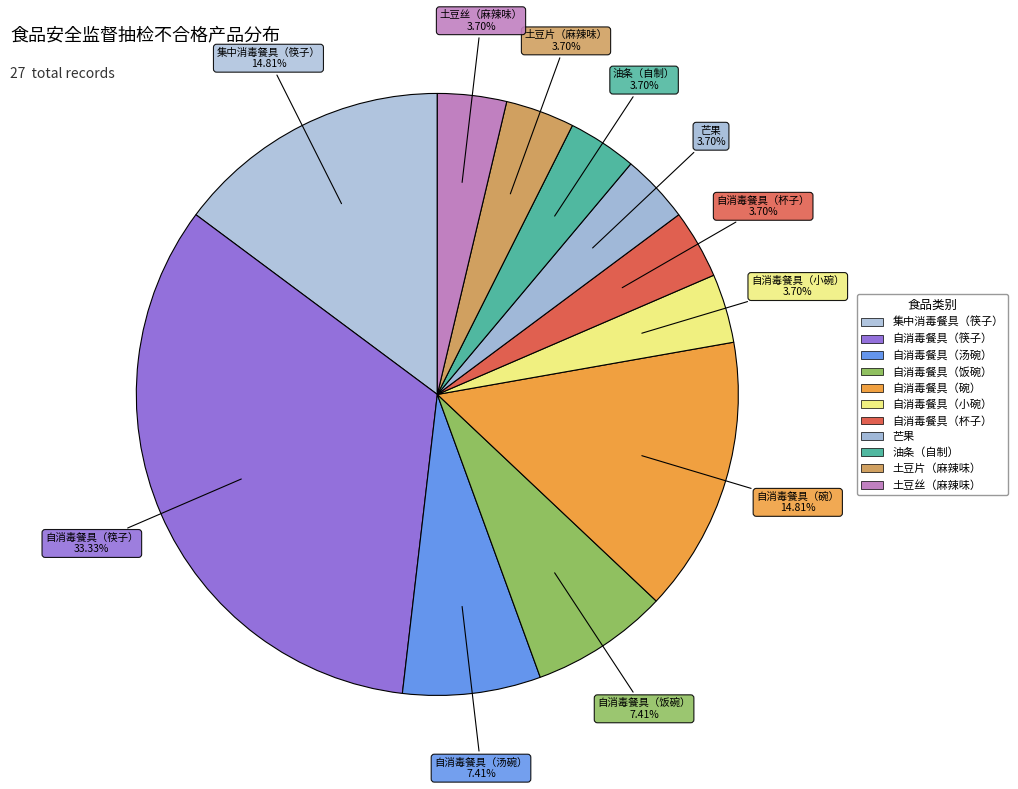

How many segments does this pie chart have?

11